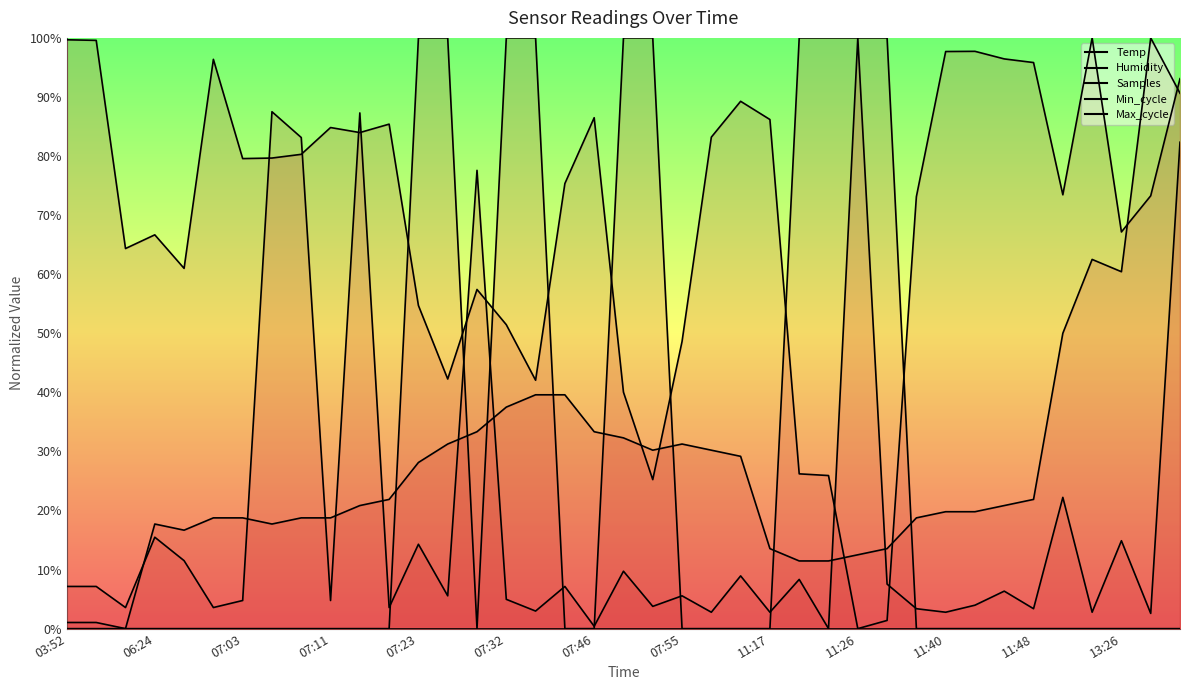

At which category does Min_cycle reach its first local valley?

07:29